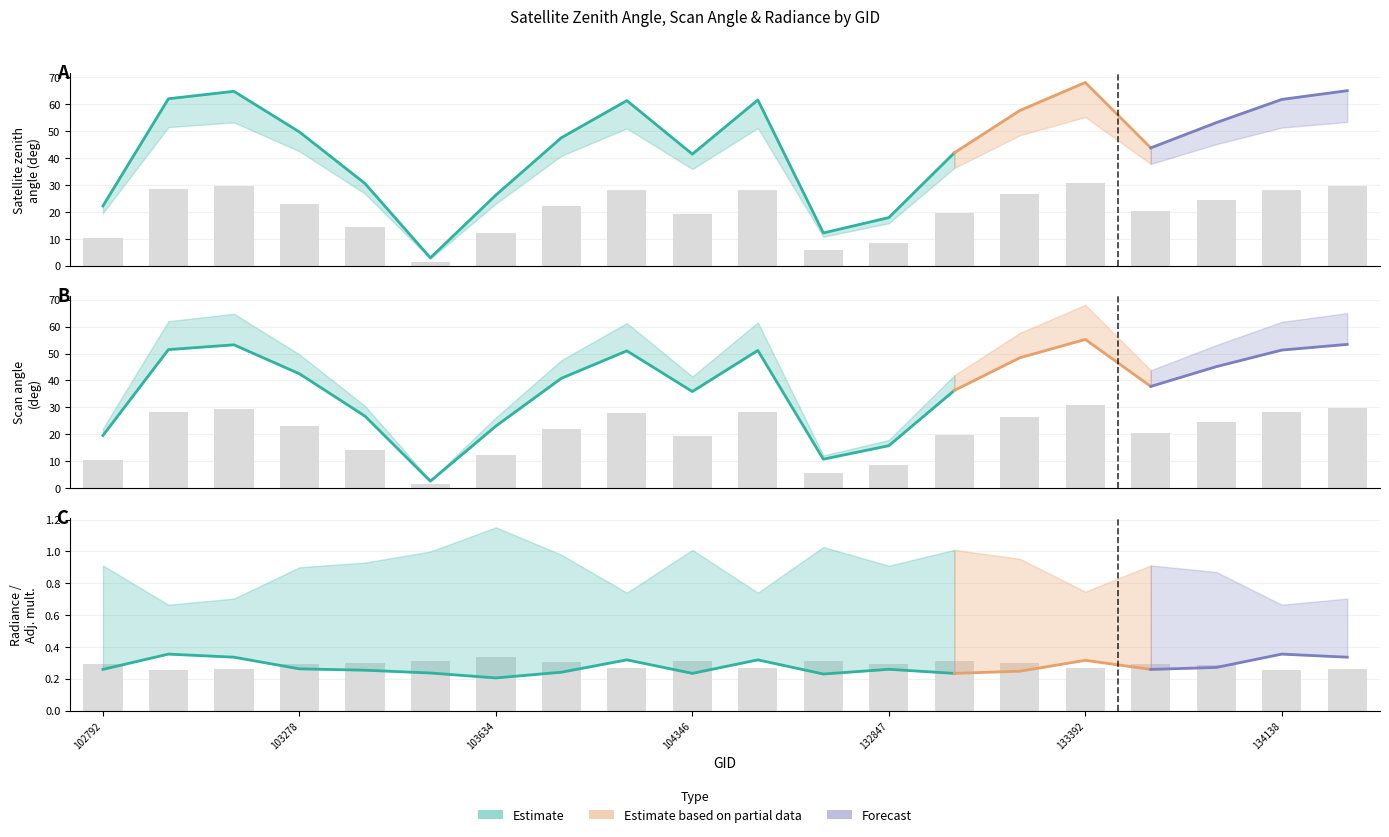

What is the difference between the maximum and minimum values in the adjust_mult_nadir_norm series?

0.1